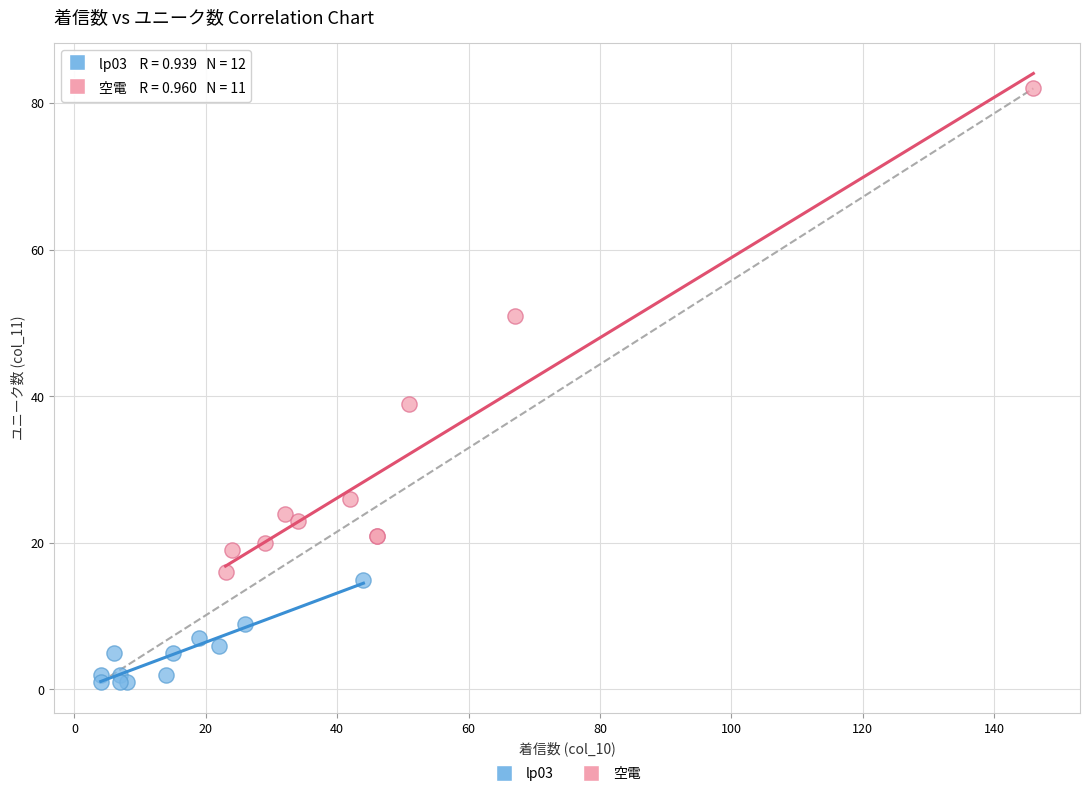

Which series reaches the minimum Y coordinate?

lp03